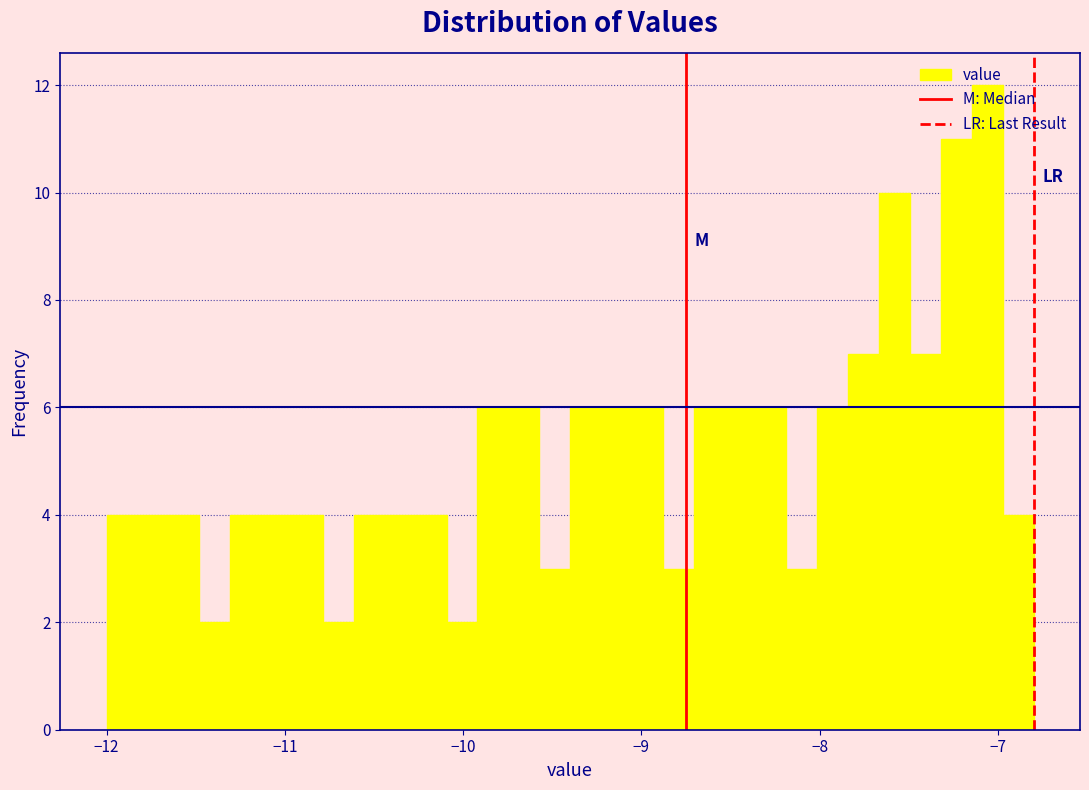

Read against the x-axis, roughly where is the centre of the tallest bar?

-7.1